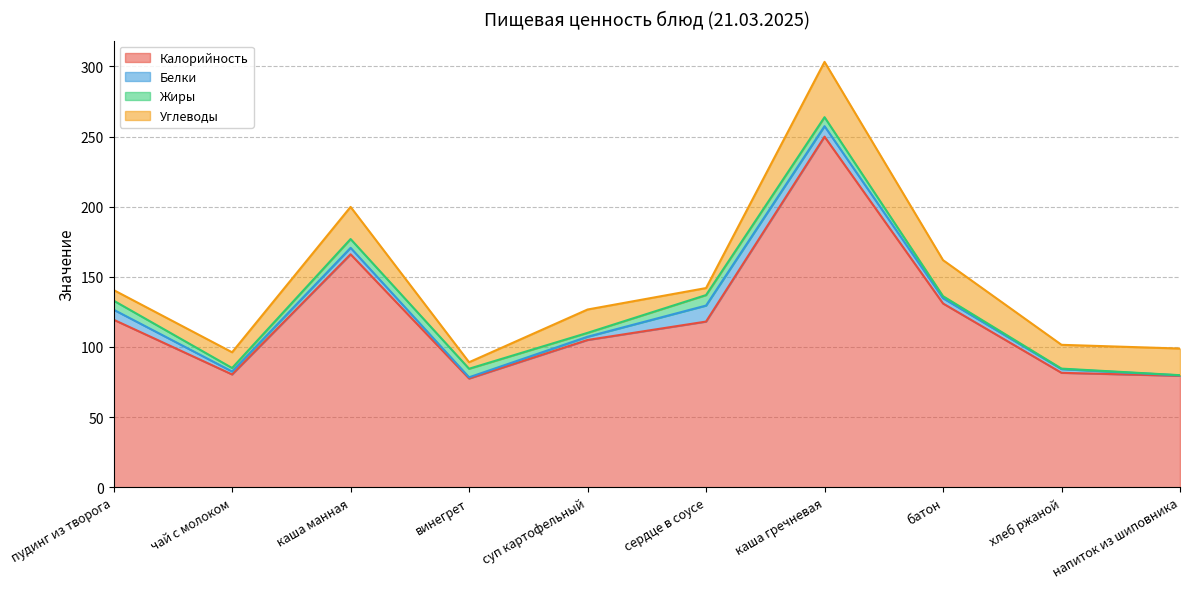

Reading left to right, what are all the values shown in this chart?

Калорийность: 119.5	80.4	166.1	77.5	105.0	118.1	249.9	131.0	81.6	79.5
Белки: 7.1	2.1	4.6	0.9	2.3	11.4	7.5	3.8	2.6	0.3
Жиры: 6.5	2.5	6.3	6.1	2.8	7.5	6.4	1.4	0.3	0.1
Углеводы: 7.5	11.2	22.9	4.6	16.6	5.0	39.4	25.7	17.0	19.0